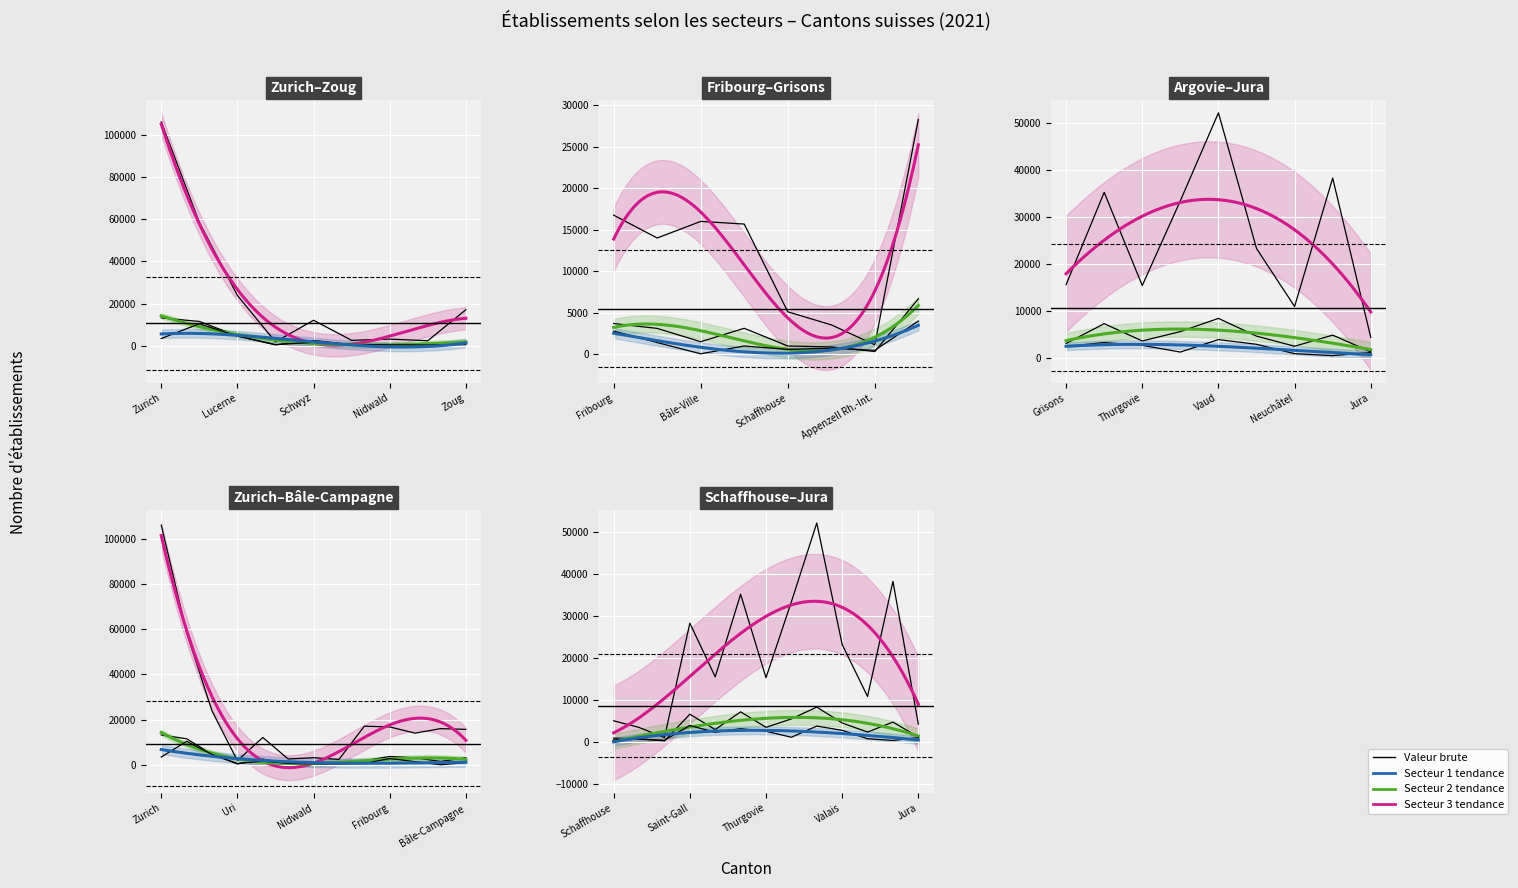

How many times do Secteur 2 and Secteur 1 cross each other?

6